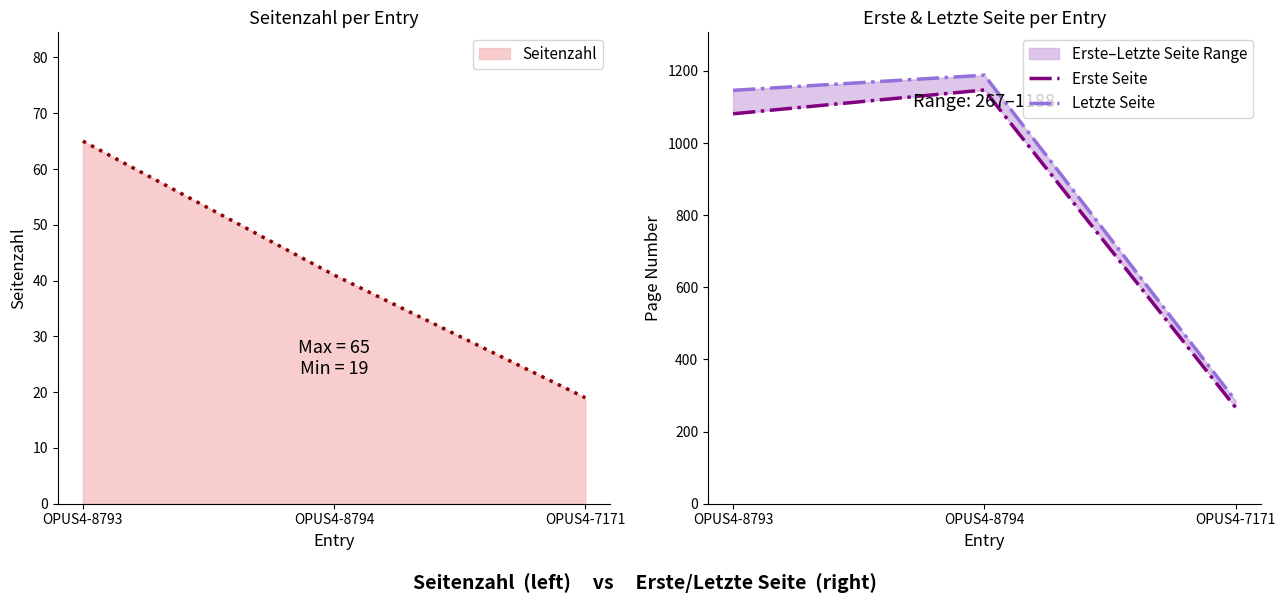

How many categories are shown in the chart?

3